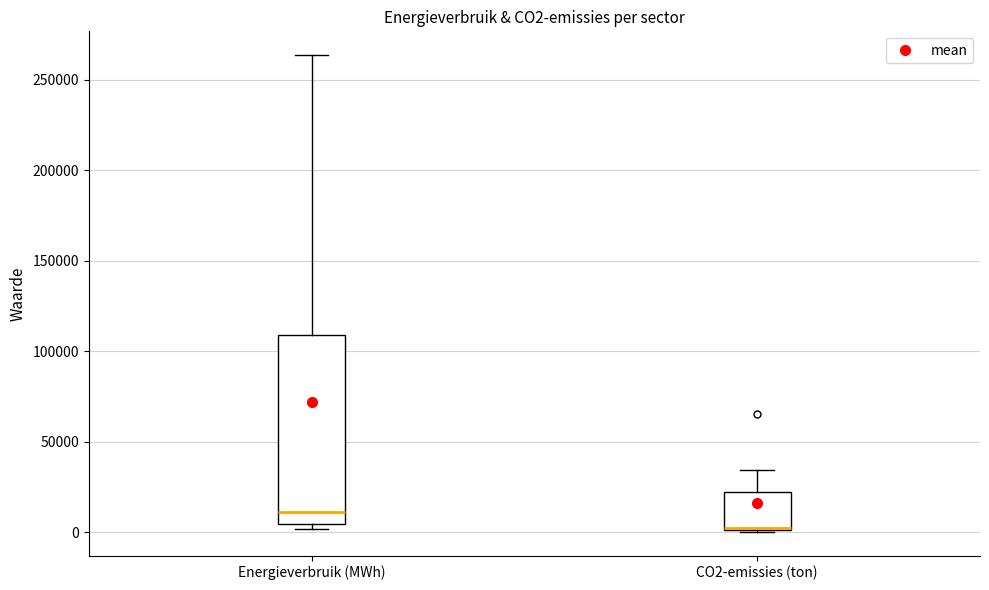

Reading left to right, read every box against the y-axis: the position of its median line, the range the box covers, and the ends of its whiskers. The values are not printed on the chart, so give them approximately, as read against the axis.

Energieverbruik (MWh): median 10000, box 5000 to 110000, whiskers 0 to 265000
CO2-emissies (ton): median 0, box 0 to 20000, whiskers 0 to 35000